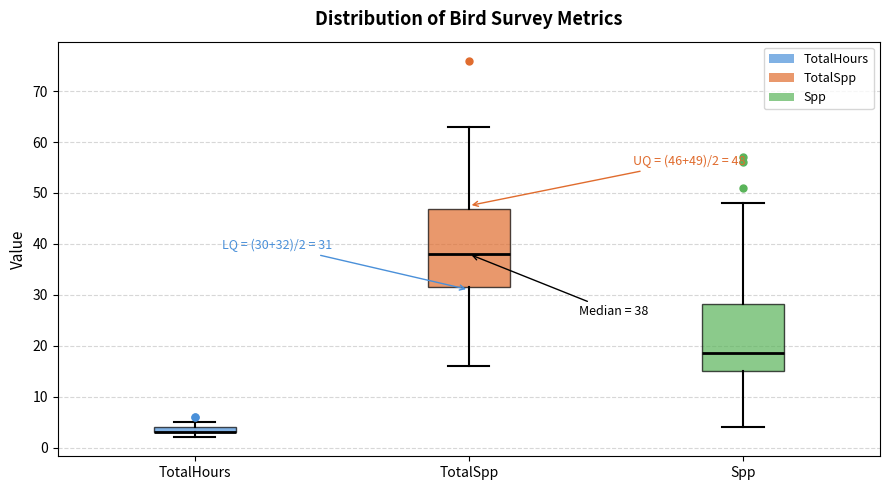

Which box is the tallest, from its lower edge to its upper edge?

TotalSpp